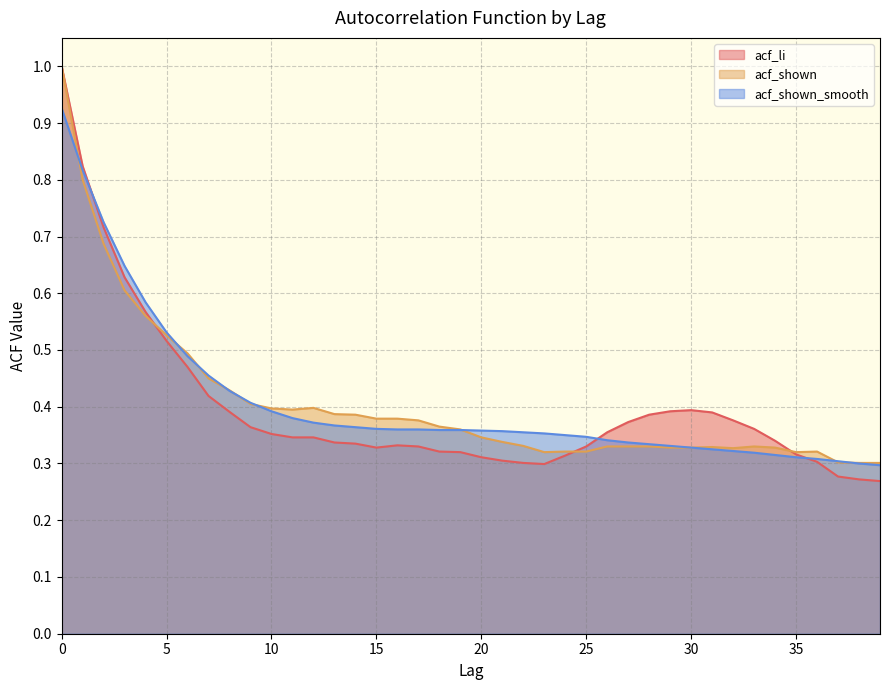

What is the sum of the acf_li values at 26 and 17?

0.7